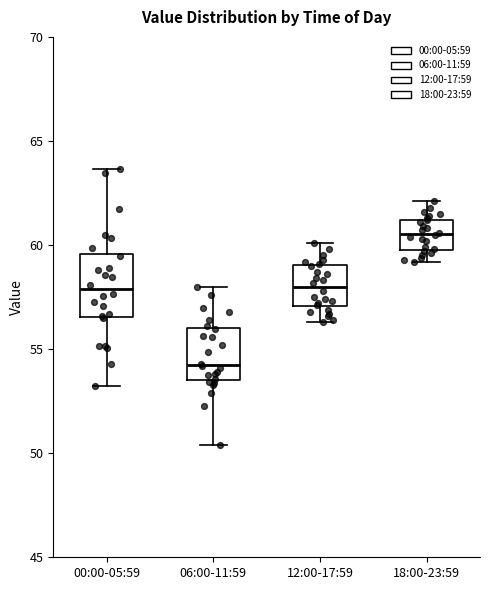

Reading left to right, transcribe this box plot: for each box, give where its median line is, the range the box spans, and where its two whiskers end, as read against the y-axis. The values are not printed on the chart, so give them approximately, as read against the axis.

00:00-05:59: median 58.0, box 56.5 to 59.5, whiskers 53.5 to 63.5
06:00-11:59: median 54.5, box 53.5 to 56.0, whiskers 50.5 to 58.0
12:00-17:59: median 58.0, box 57.0 to 59.0, whiskers 56.5 to 60.0
18:00-23:59: median 60.5, box 60.0 to 61.0, whiskers 59.0 to 62.0